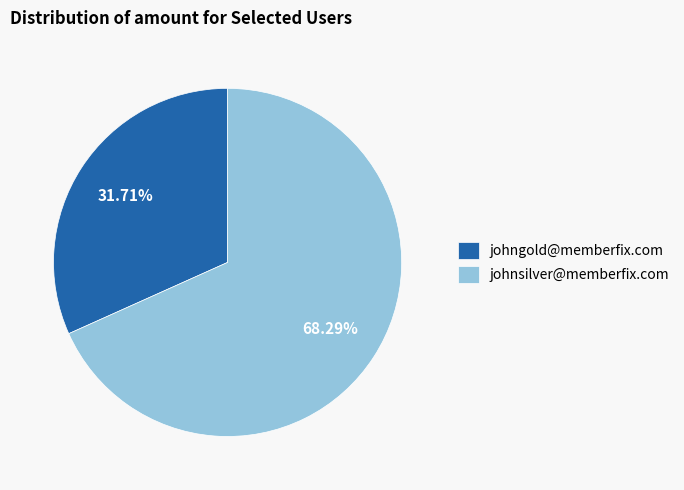

To the nearest percent, what is the average slice percentage?

50%